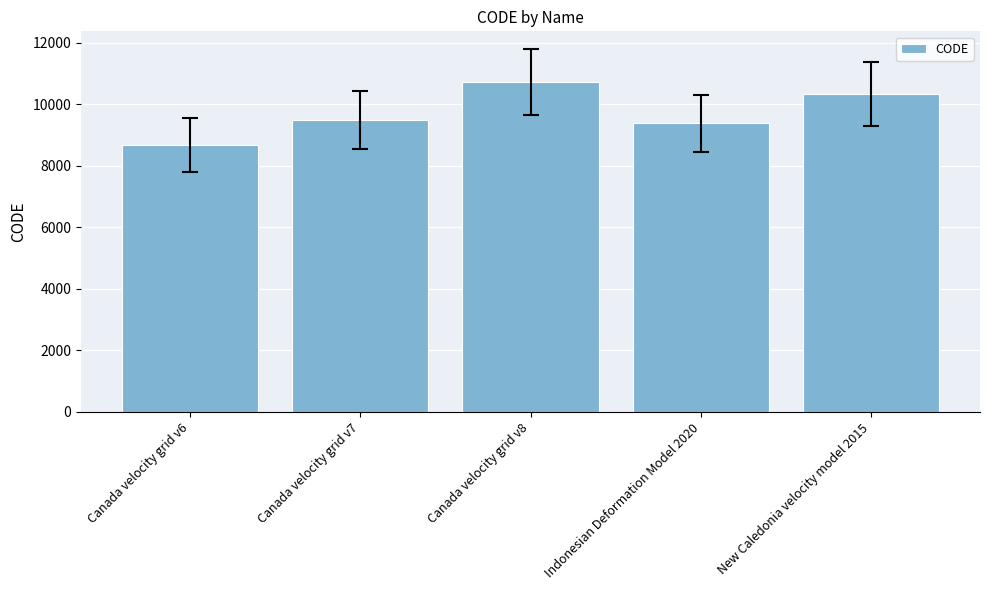

Which category has the lowest value across all series?

Canada velocity grid v6